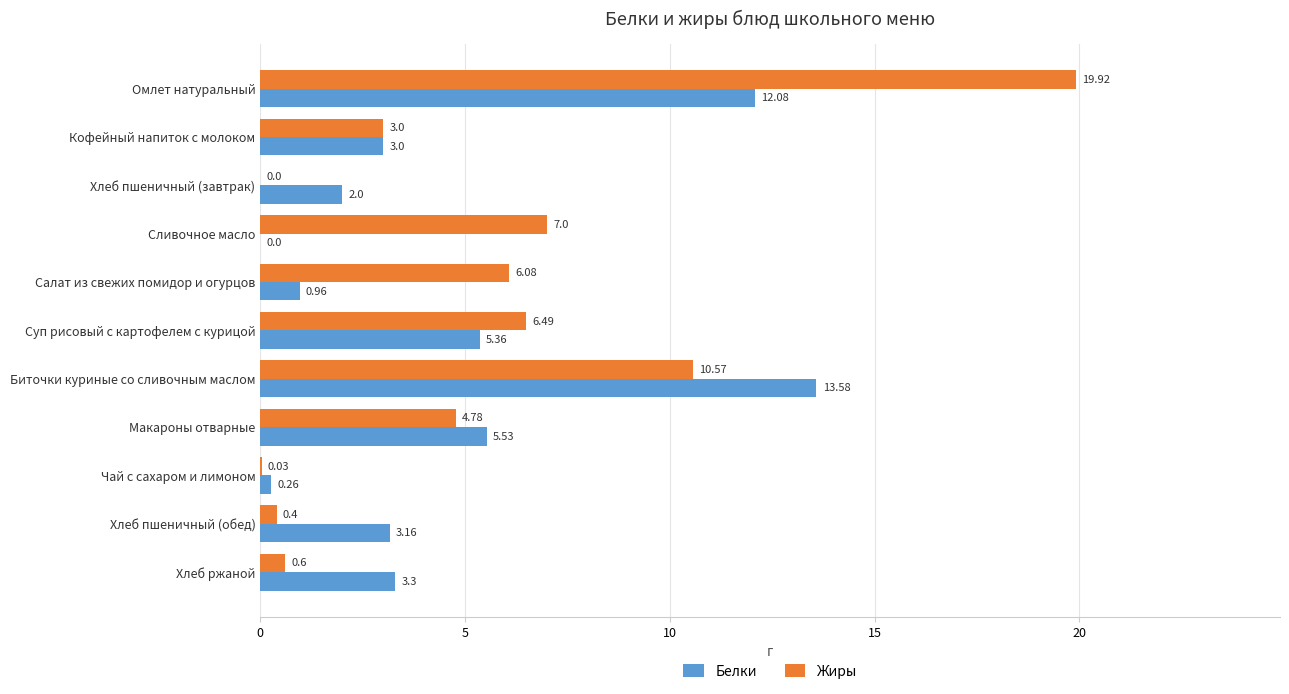

What are all the series names shown in the legend?

Белки, Жиры